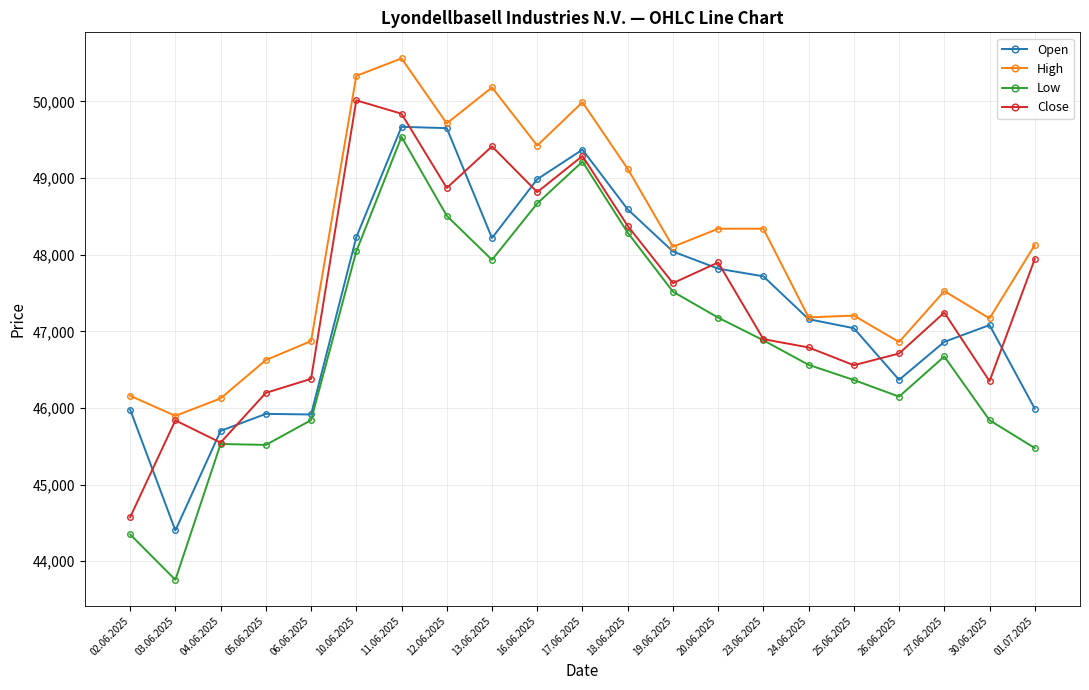

What is the value of the Open point at the 1st from the left?

45979